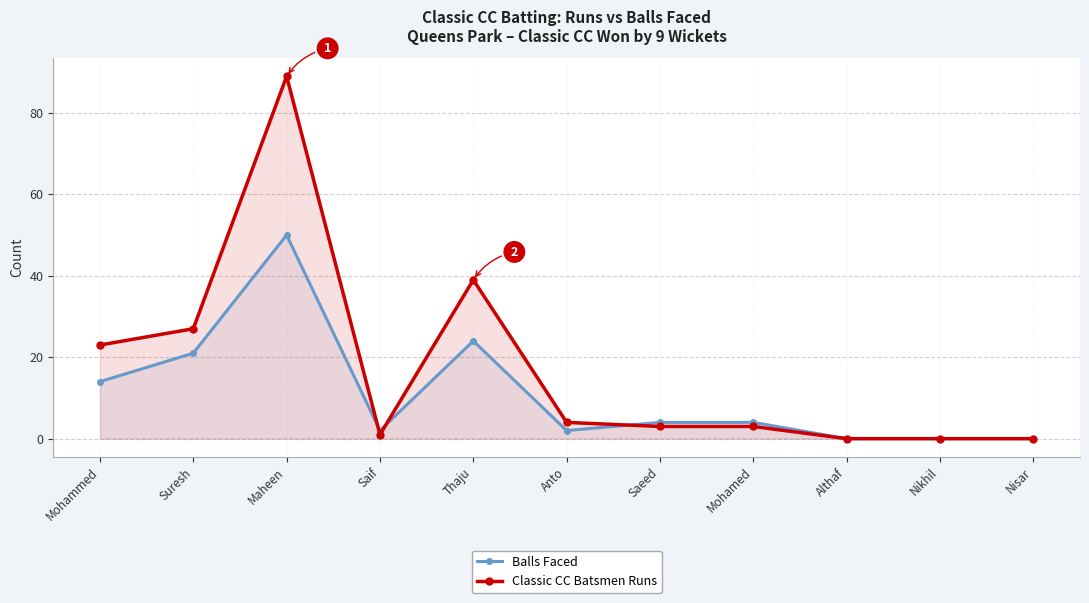

Reading right to left, transcribe all the data shown in this chart.

Balls Faced: 0	0	0	4	4	2	24	2	50	21	14
Classic CC Batsmen Runs: 0	0	0	3	3	4	39	1	89	27	23